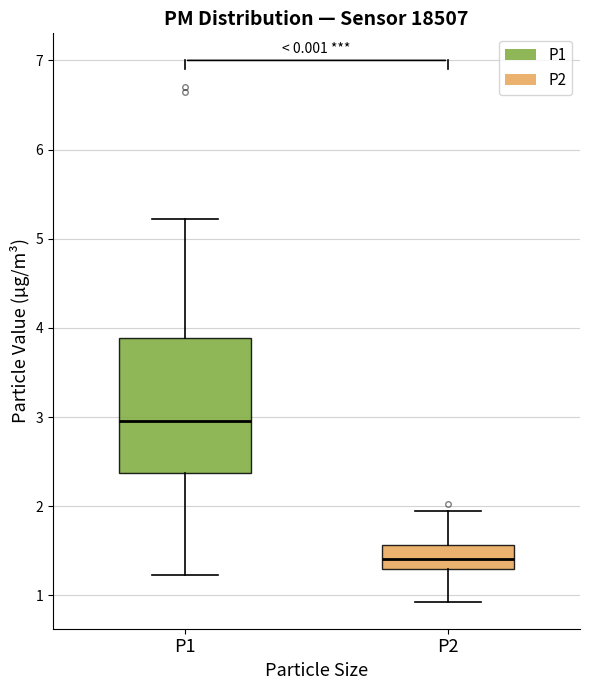

Which box's median line is the lowest?

P2